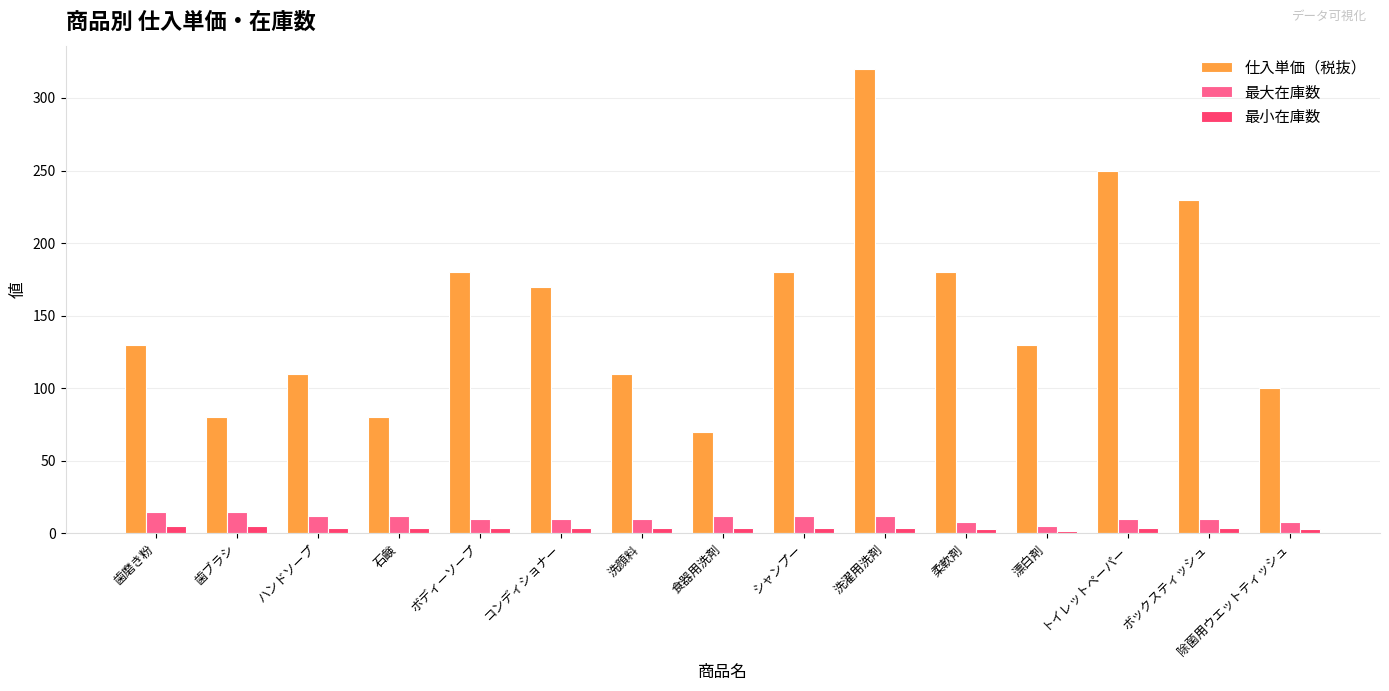

How many 最小在庫数 values are between 4 and 5?

12